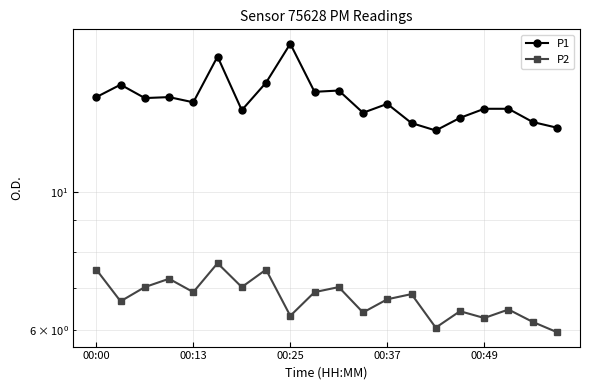

What are all the series names shown in the legend?

P1, P2